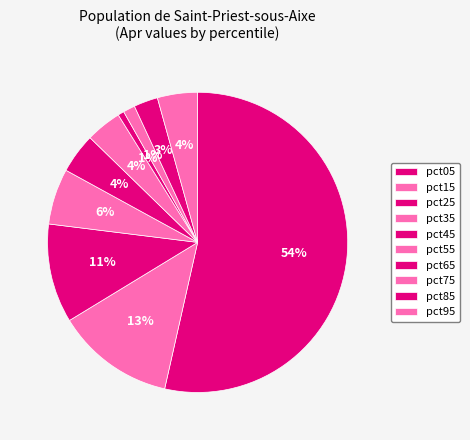

How many slices are in this pie chart?

10